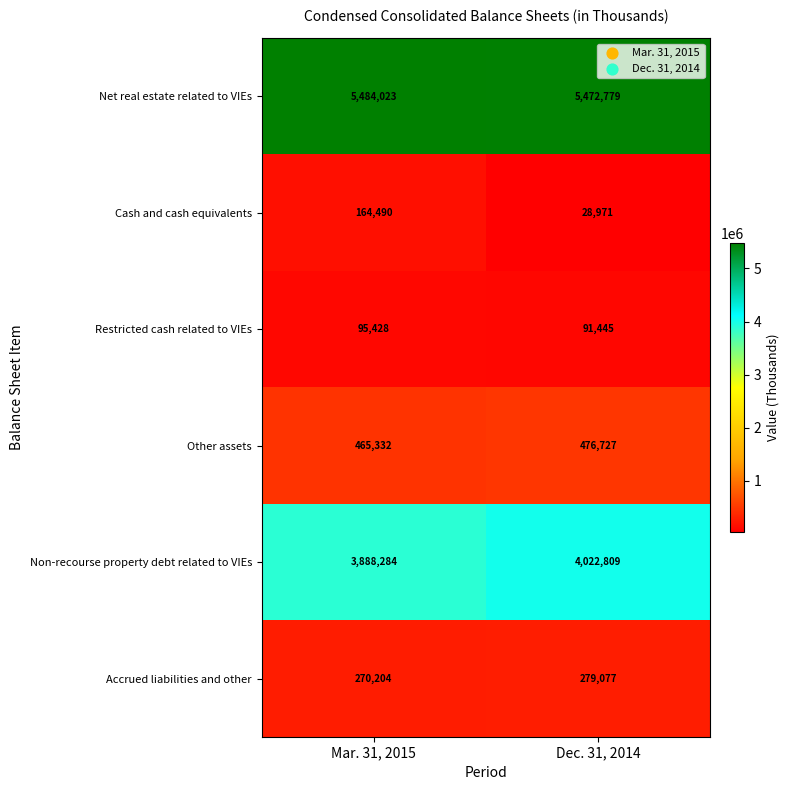

Which series has the largest range (max minus min)?

Cash and cash equivalents